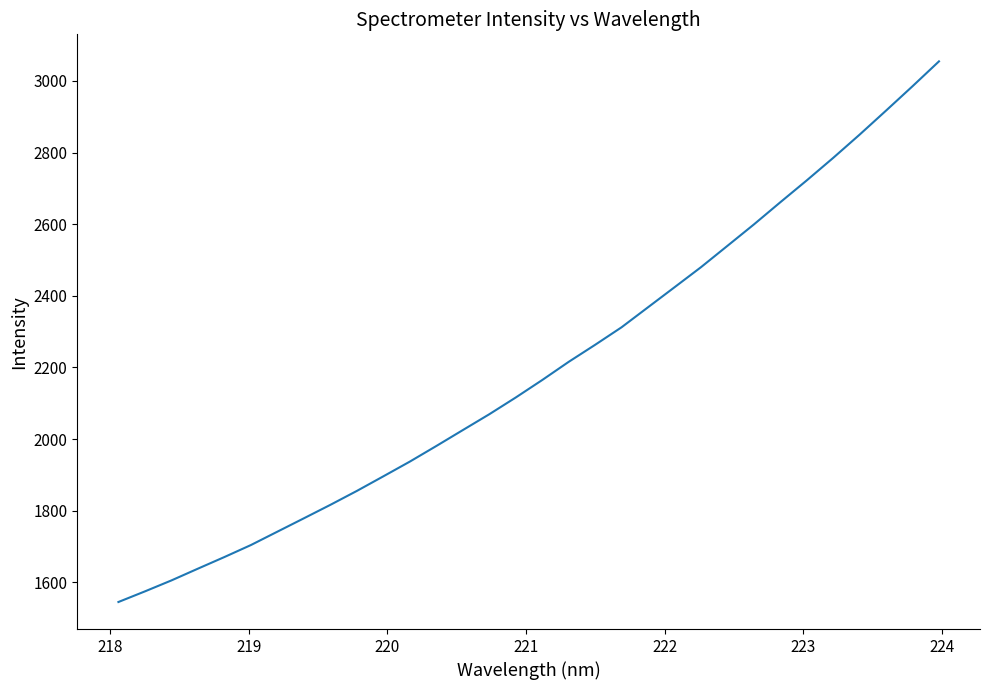

What is the maximum value shown in the chart?

3054.4